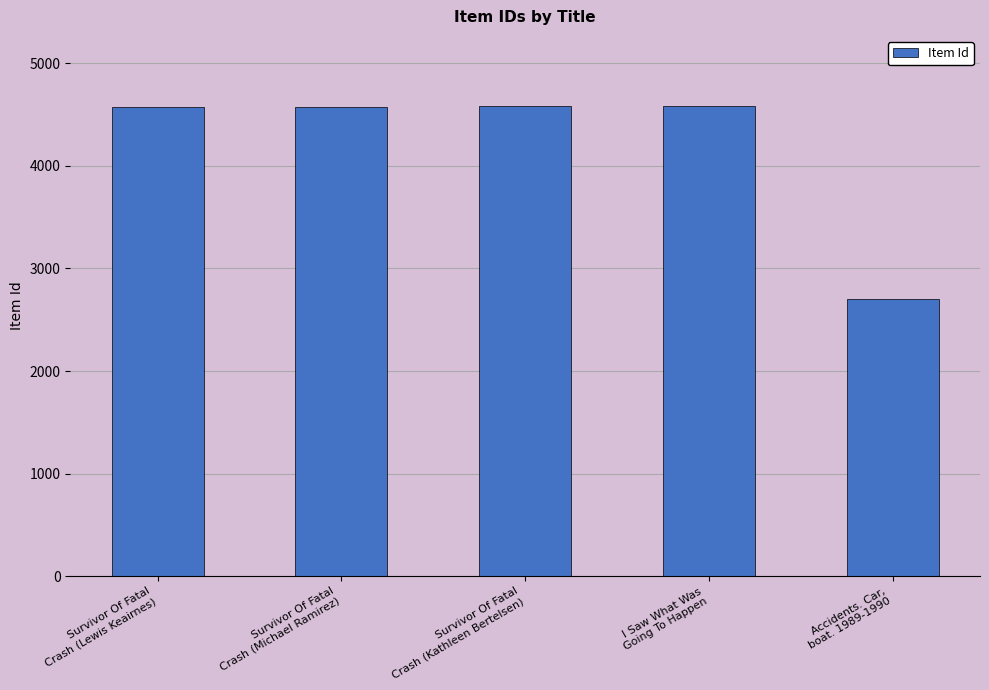

How many data points are less than 4576?

2